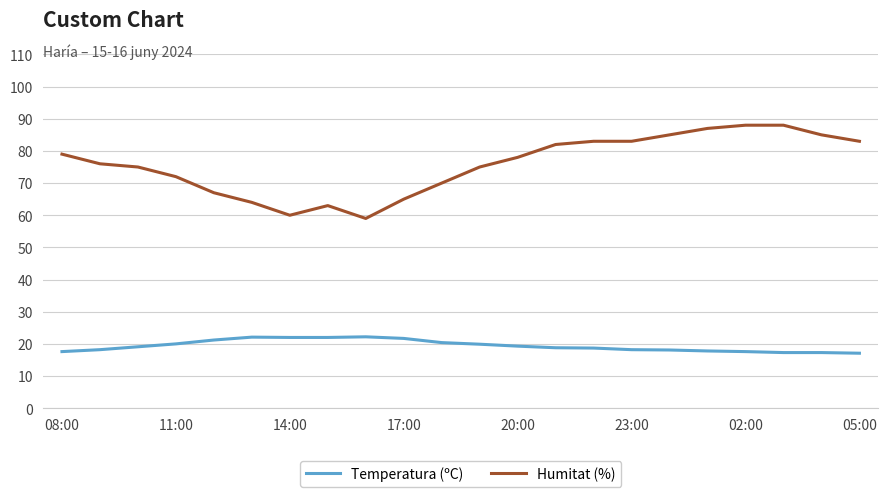

Which series has the largest range (max minus min)?

Humitat (%)